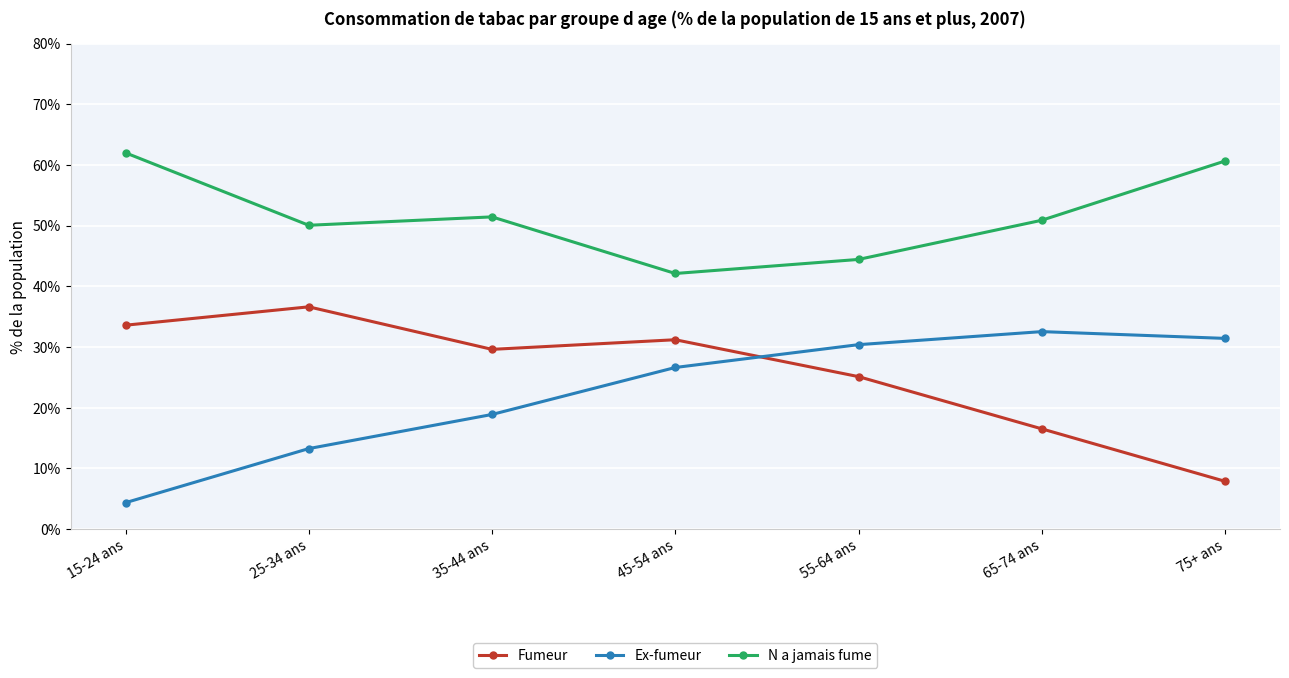

What is the sum of all N a jamais fume values?

361.7